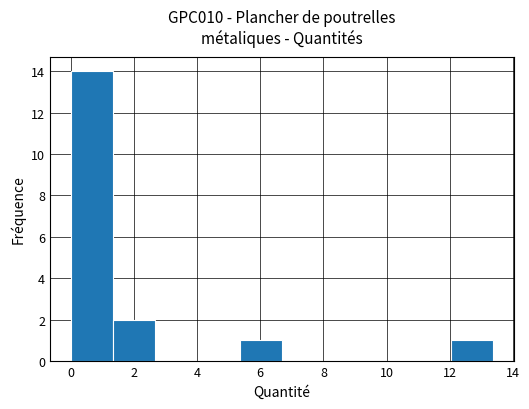

How tall is the bar that spans 5.4 to 6.6 on the x-axis? Neither the bar edges nor the heights are printed on the chart, so give them approximately, as read against the axes.

1